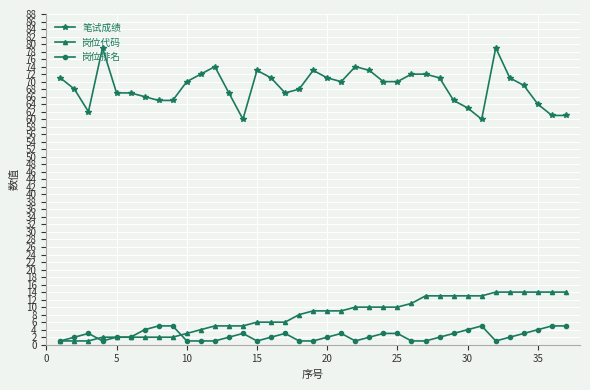

Does the chart have visible grid lines?

Yes